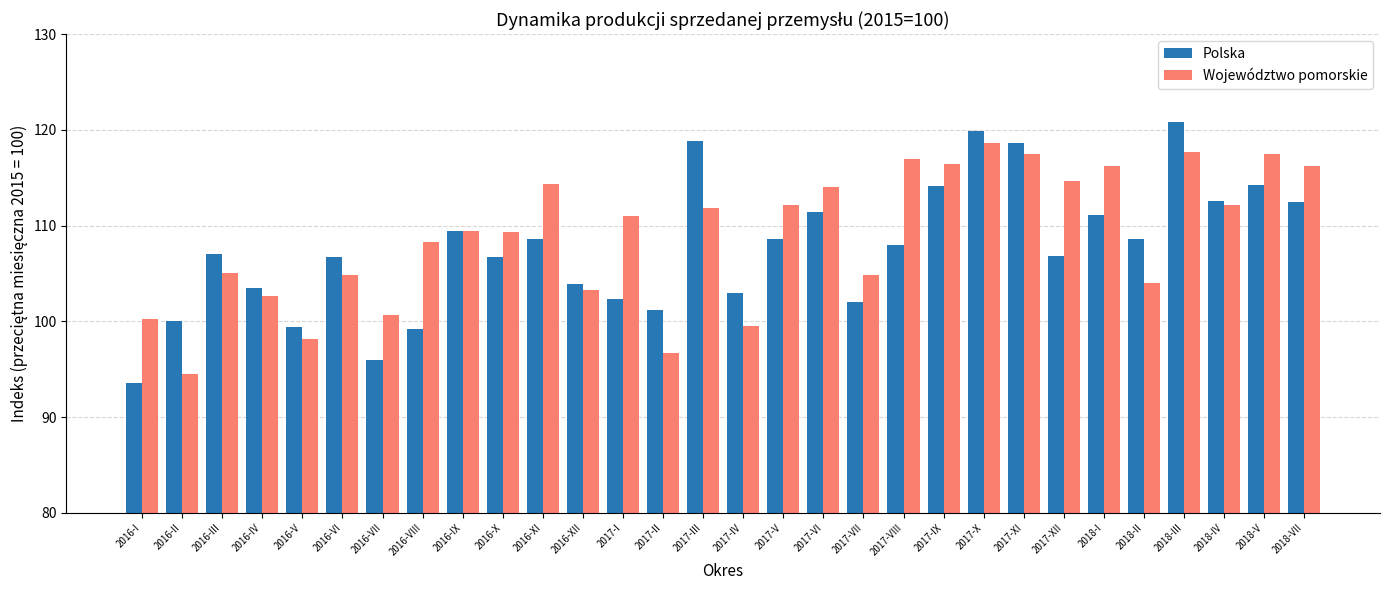

What is the smallest value displayed?

93.6